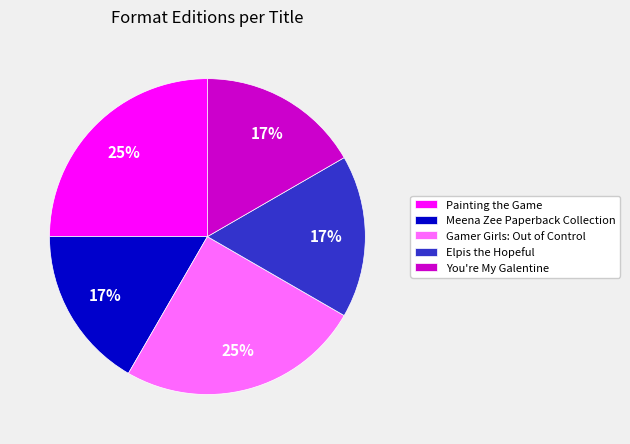

Approximately how many times larger is the value at Gamer Girls: Out of Control compared to Elpis the Hopeful?

1.5